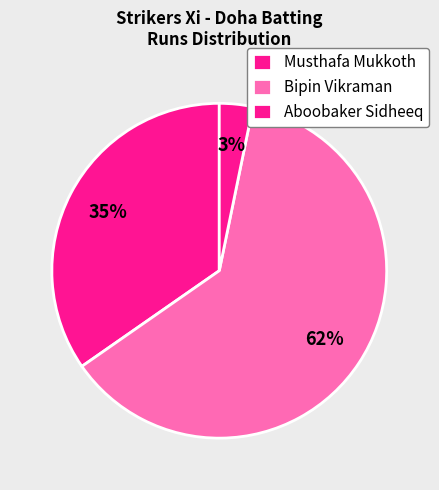

Which category has the biggest portion of the pie?

Bipin Vikraman